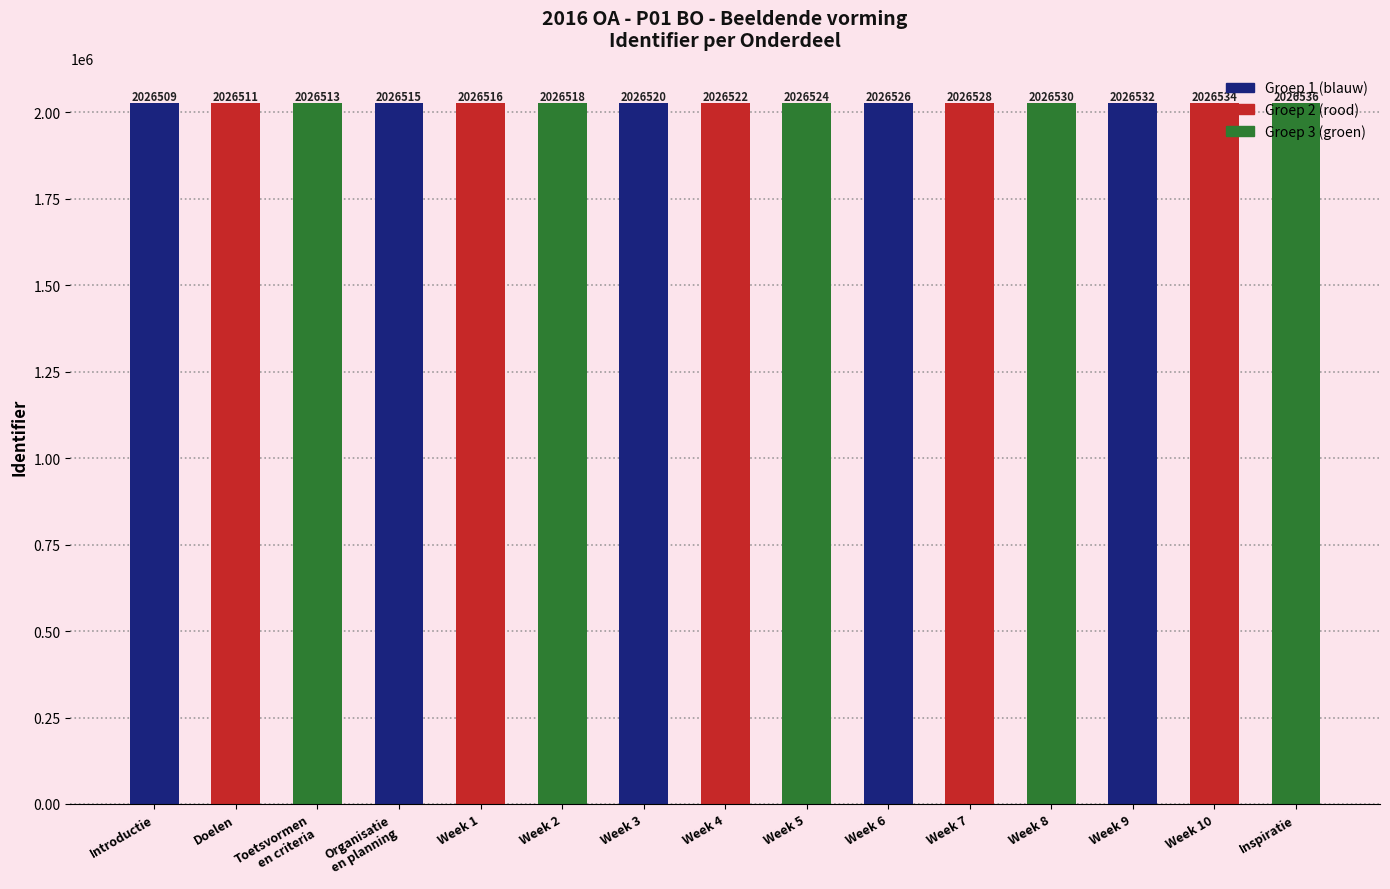

Is it true that the value at Week 7 is 2026528?

True